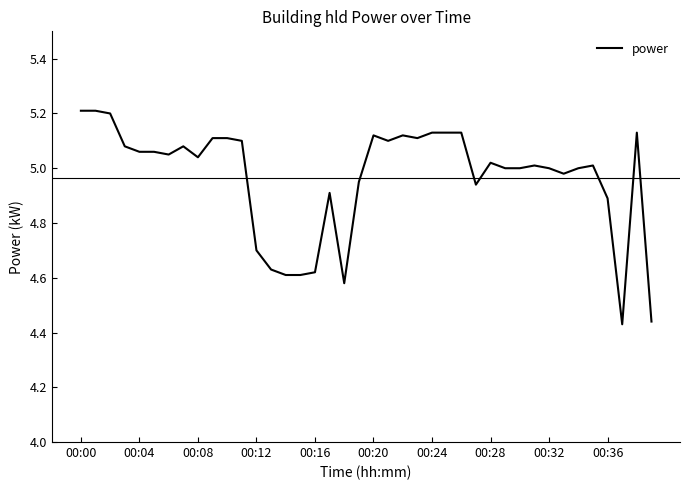

What is the maximum value shown in the chart?

5.2